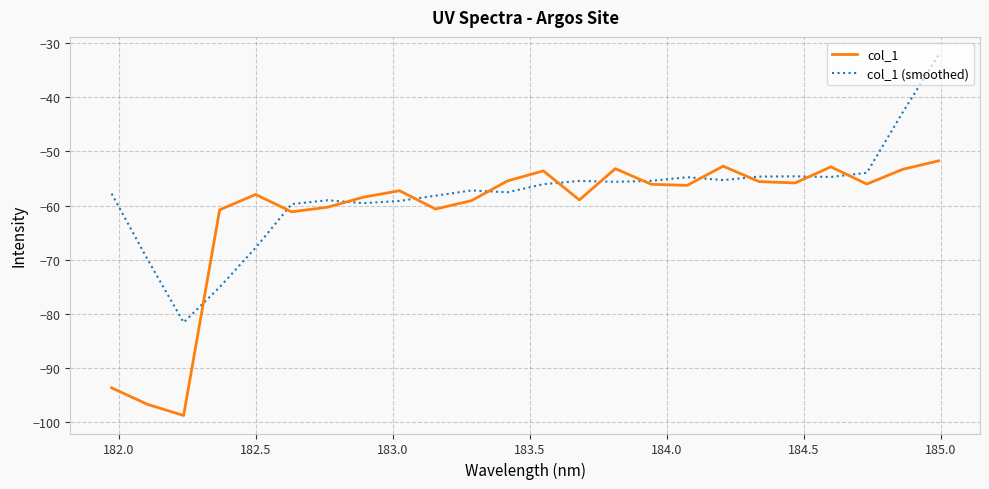

Which series has the largest total across all categories?

col_1 (smoothed)